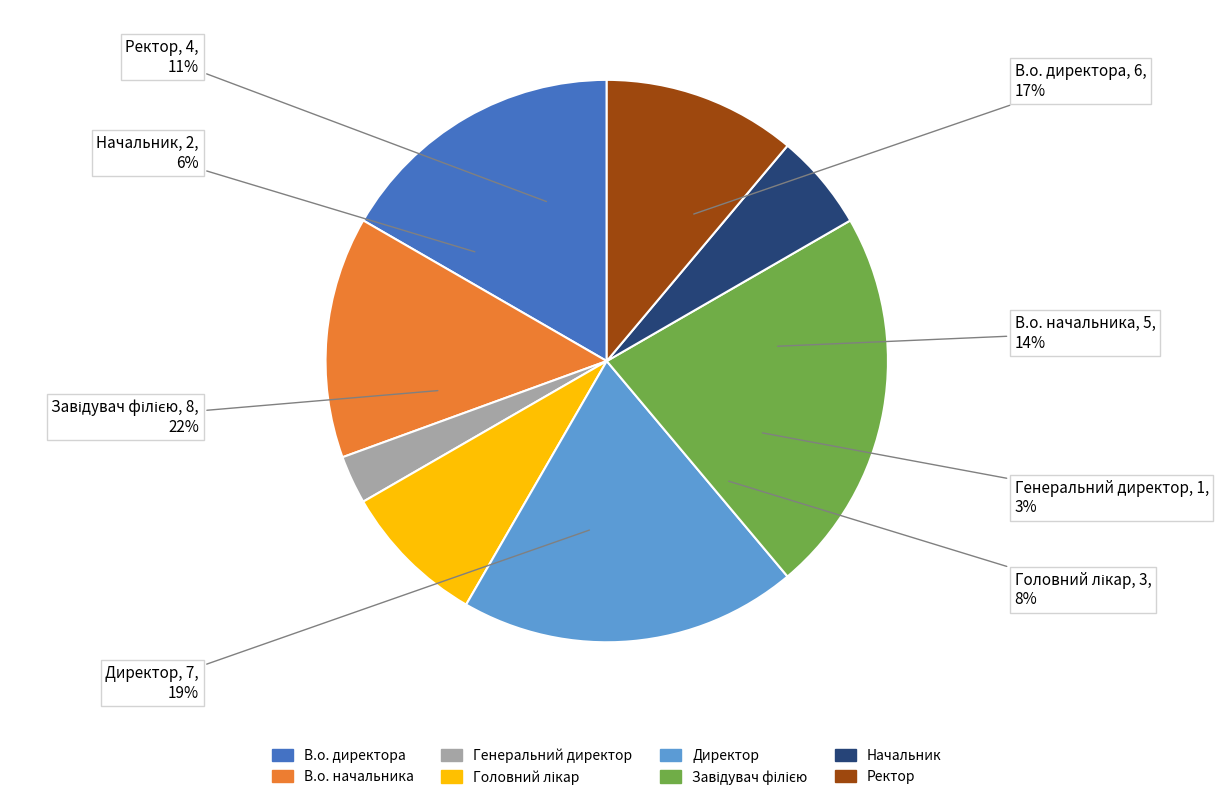

What percentage do Директор and В.о. начальника together represent?

33.3%